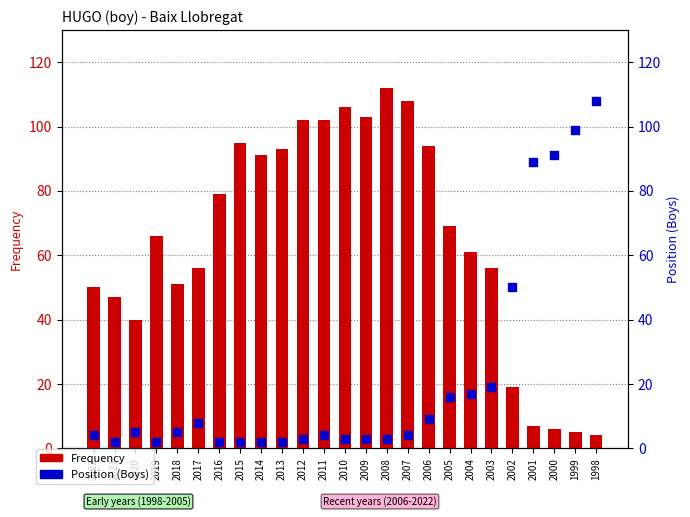

At which category is the sum across all series the highest?

2008